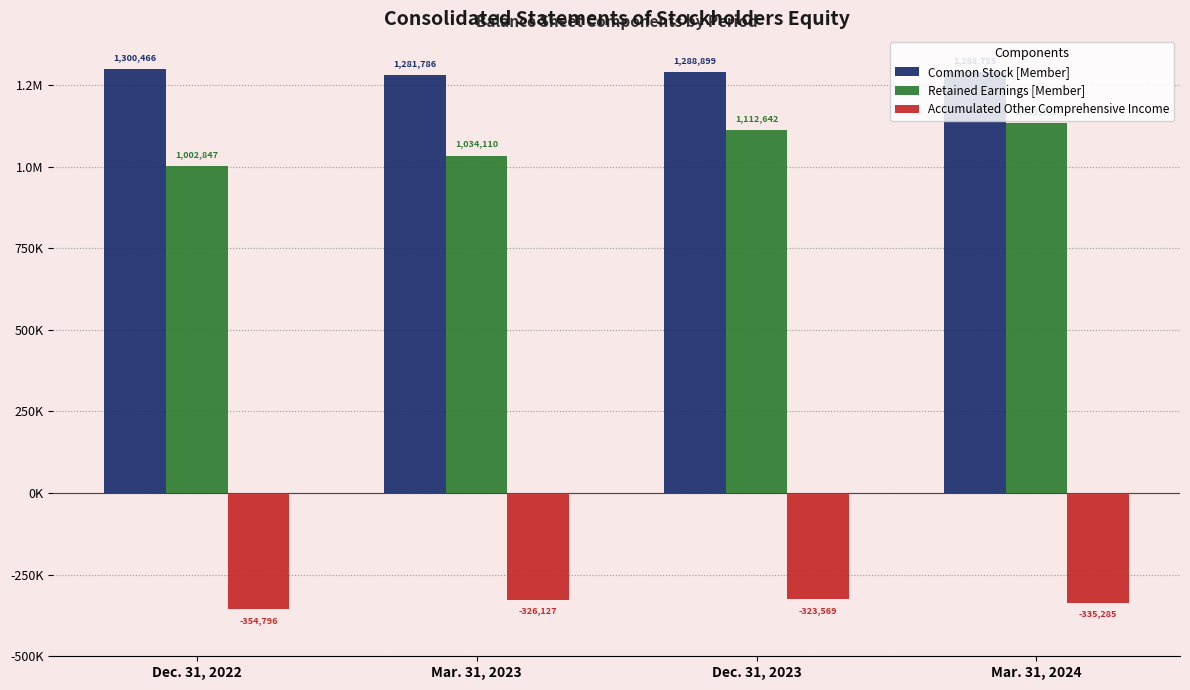

The value of Common Stock [Member] at Dec. 31, 2022 is 1300466. True or false?

True